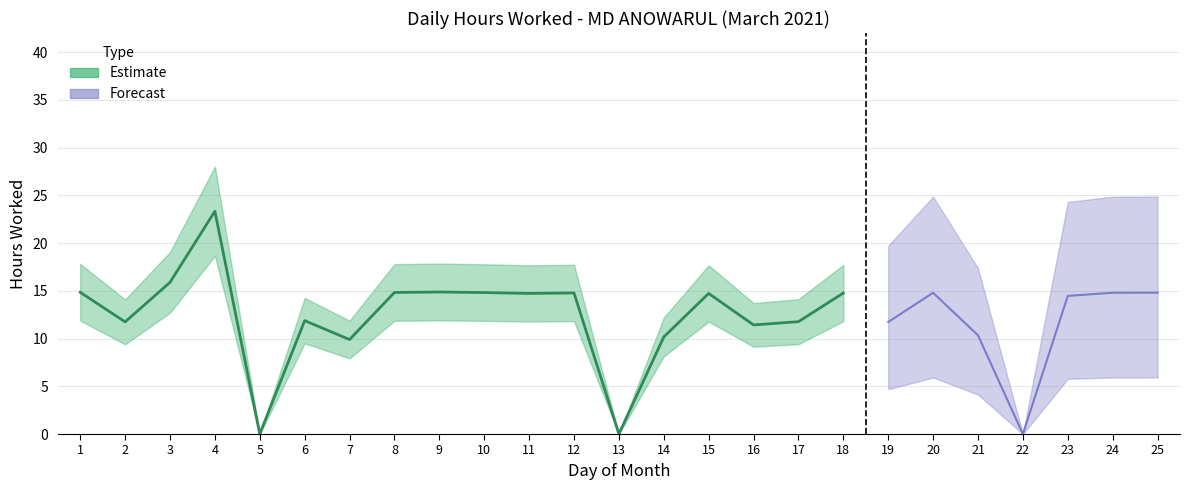

What is the difference between the second highest and minimum values?

15.9